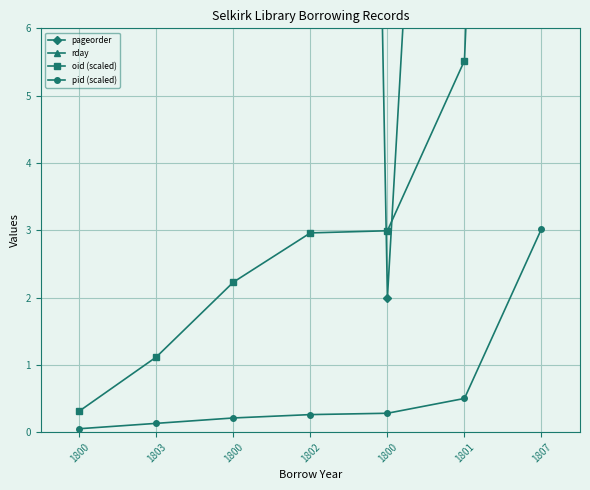

True or false: rday has more than 0 points higher than both neighbors.

True